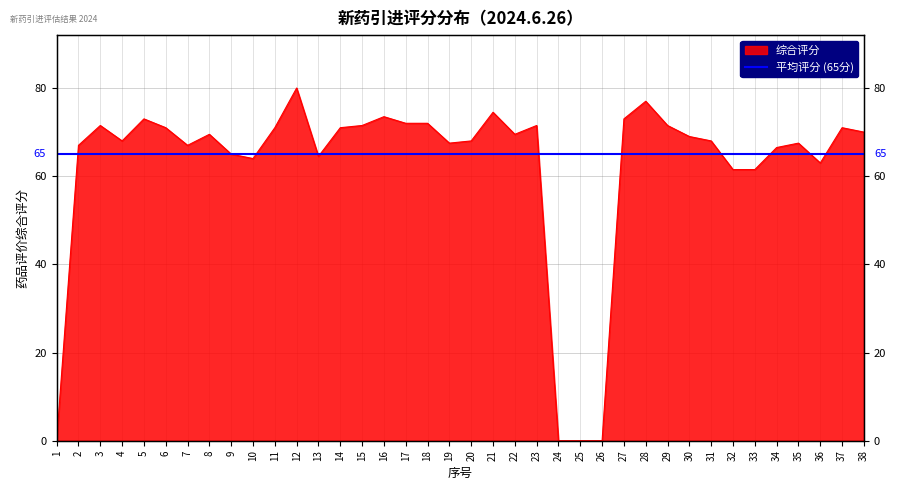

What is the ratio of the value at 28 to the value at 7?

1.1